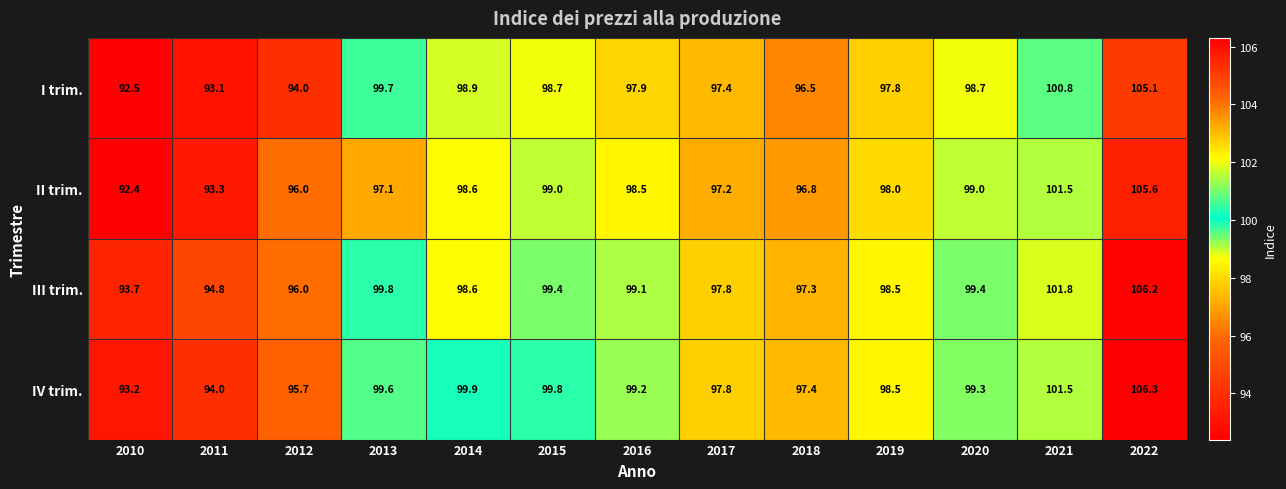

What is the lowest value of the II trim. series?

92.4